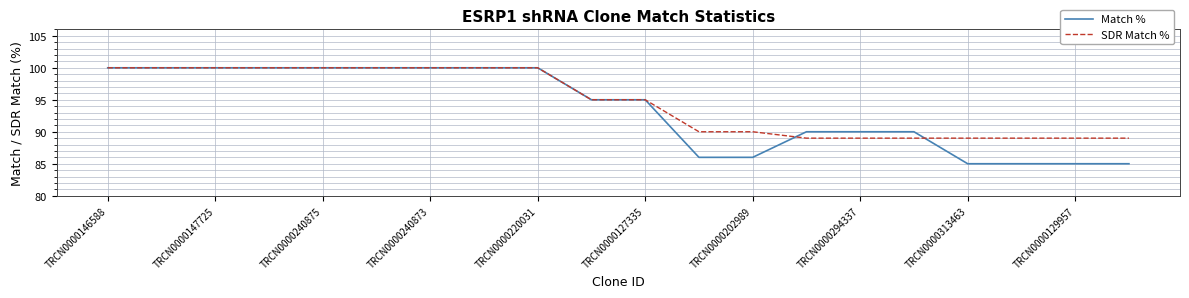

List the series in order of their overall mean, lowest first.

Match %, SDR Match %